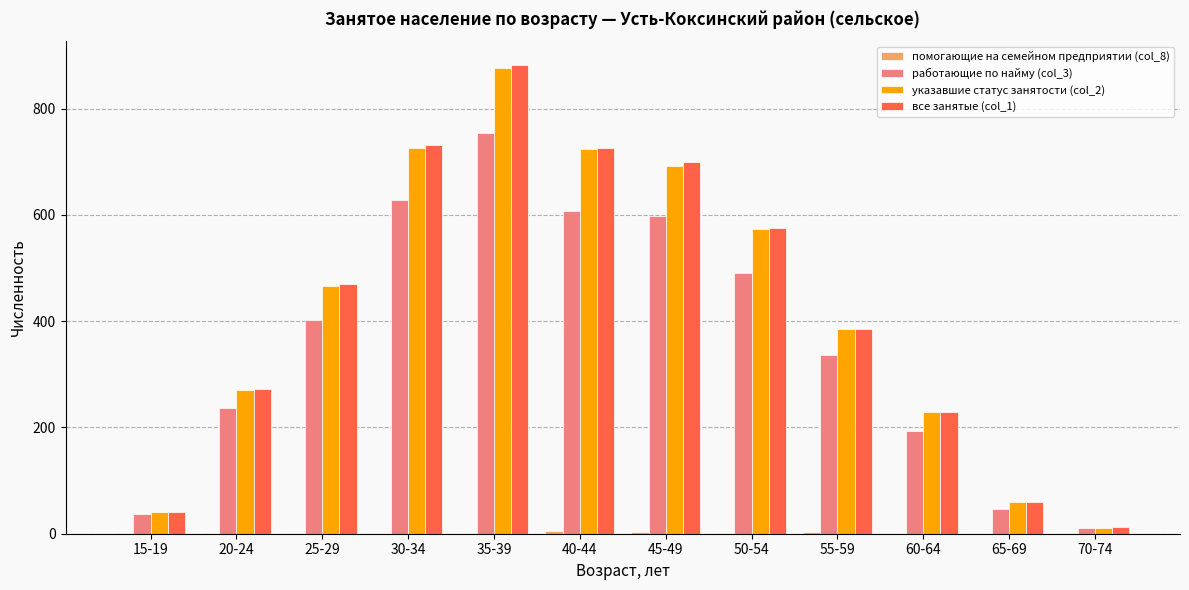

At which category is the sum across all series the highest?

35-39